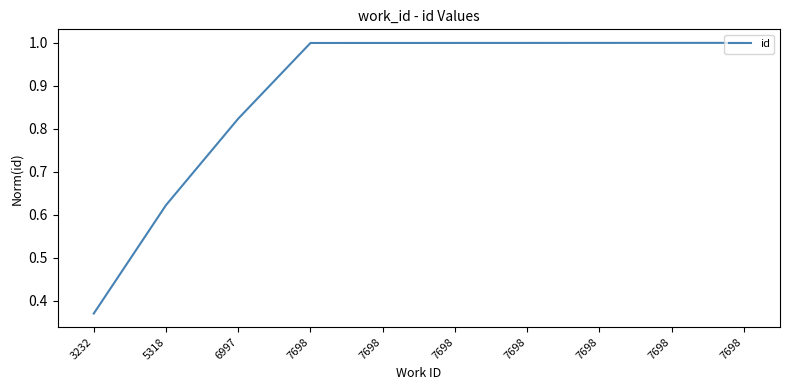

True or false: the data shows 1.3 at 7698.

False